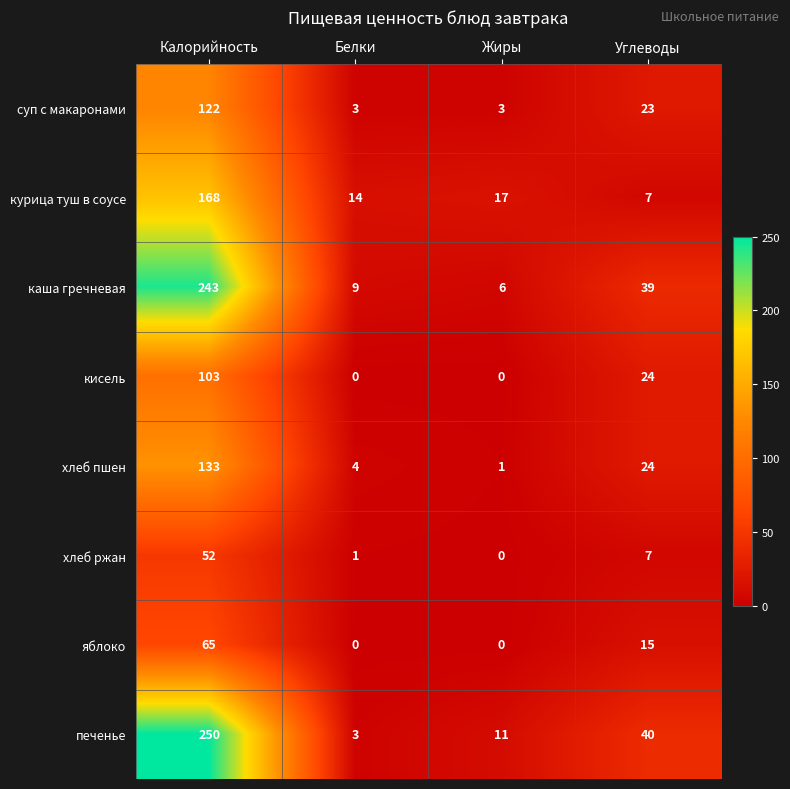

Count the number of categories in the chart.

4